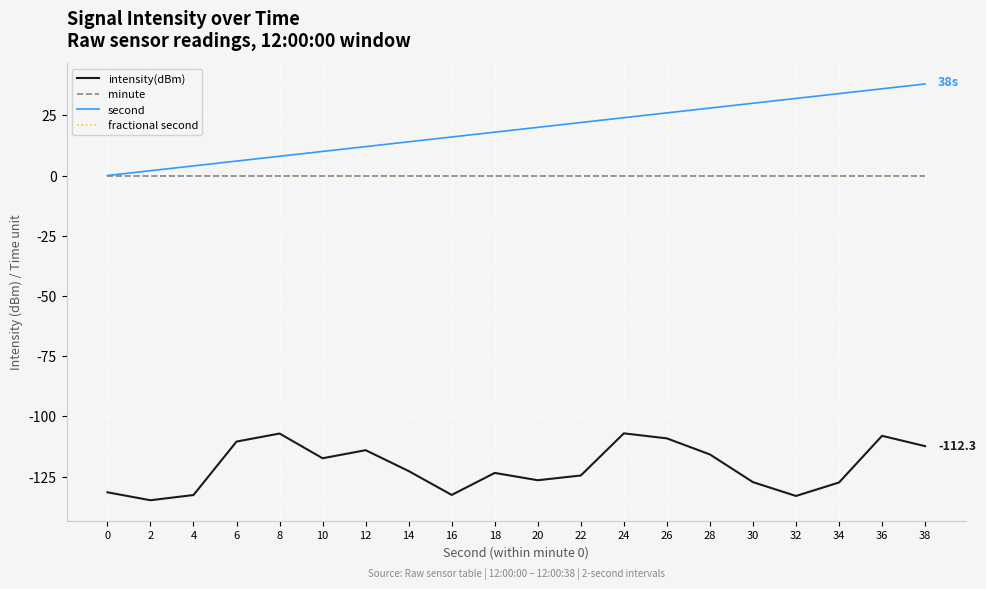

Does the chart display data point markers on the line(s)?

No